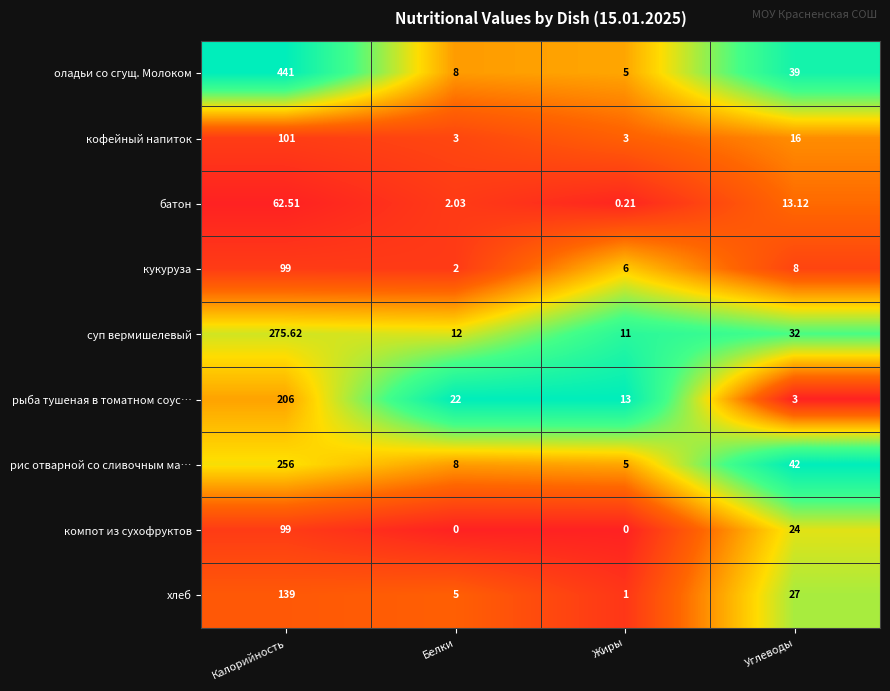

Where is кукуруза nearest to the value 50?

Углеводы